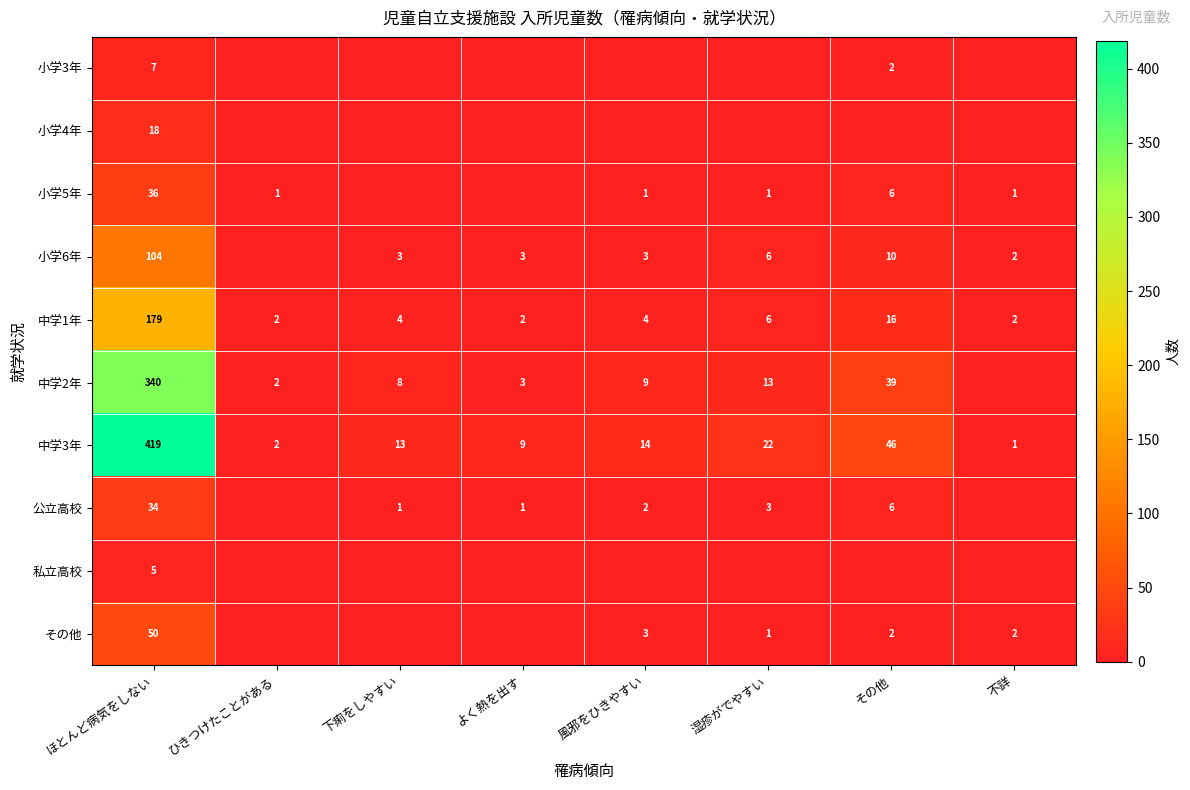

Where is 中学3年 nearest to the value 210?

その他